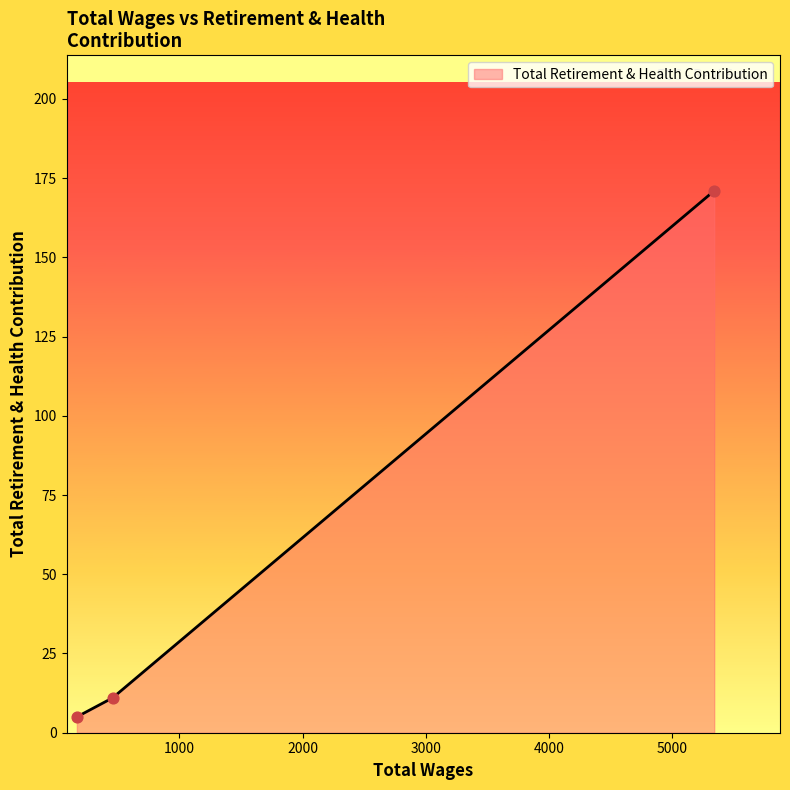

What is the difference between the maximum and second lowest values?

160